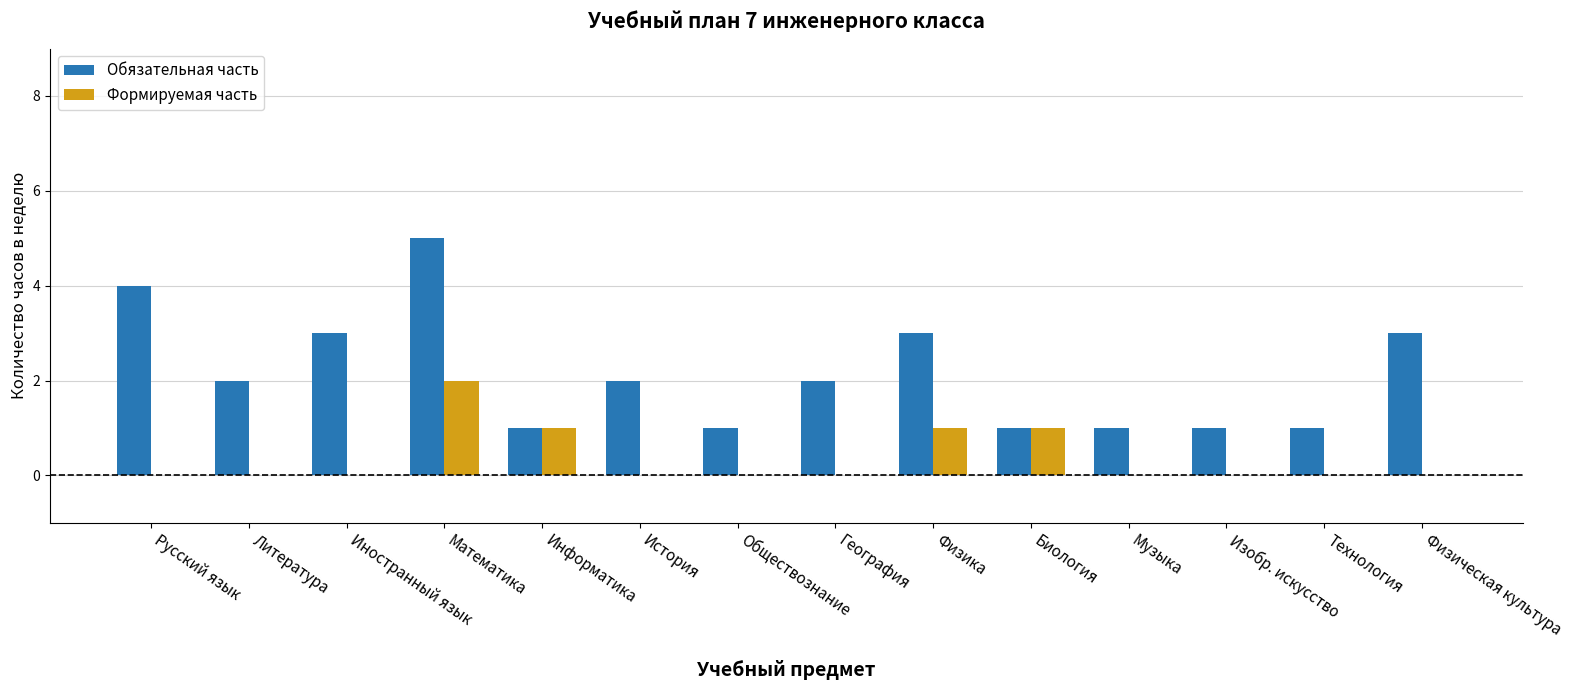

Which label corresponds to the largest value in the chart?

Математика